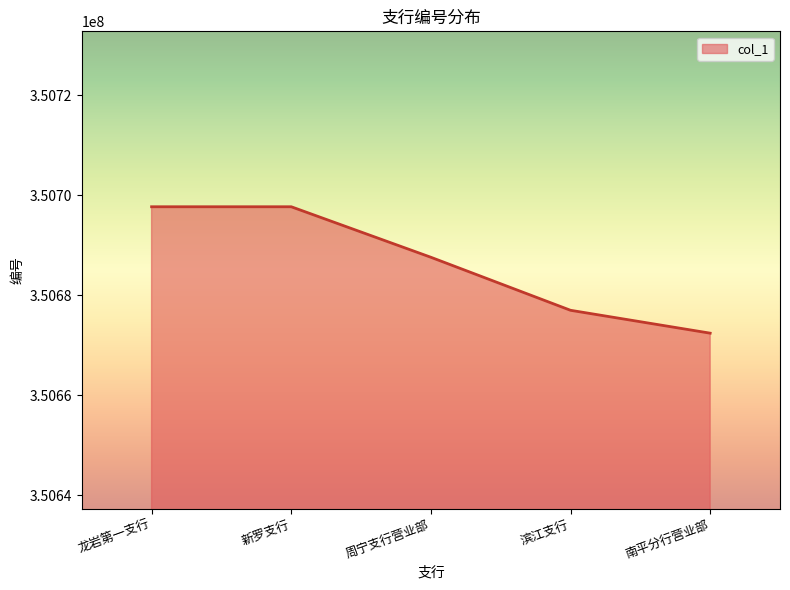

At which category does the chart reach its minimum across all series?

南平分行营业部